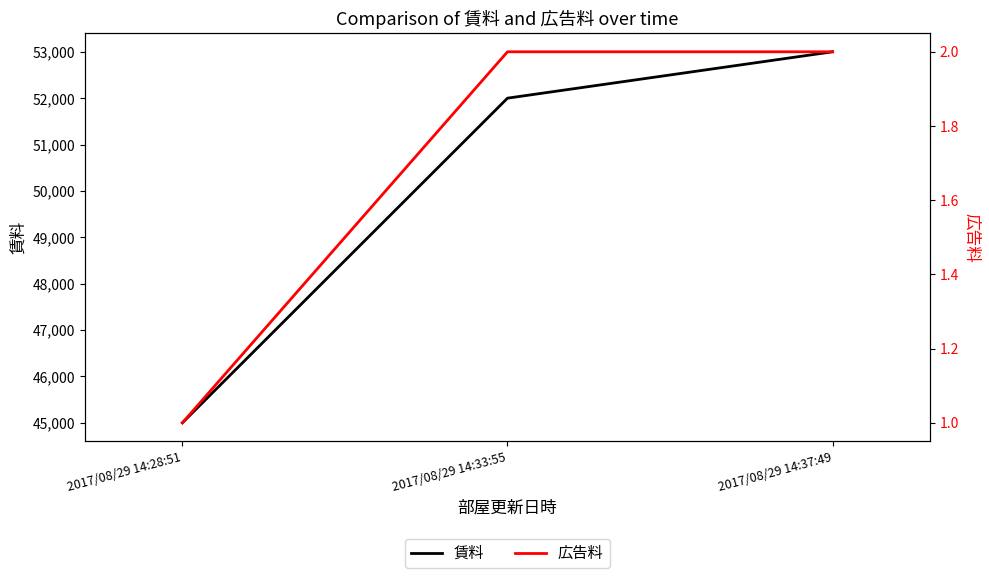

What is the total value across all series at 2017/08/29 14:37:49?

53002